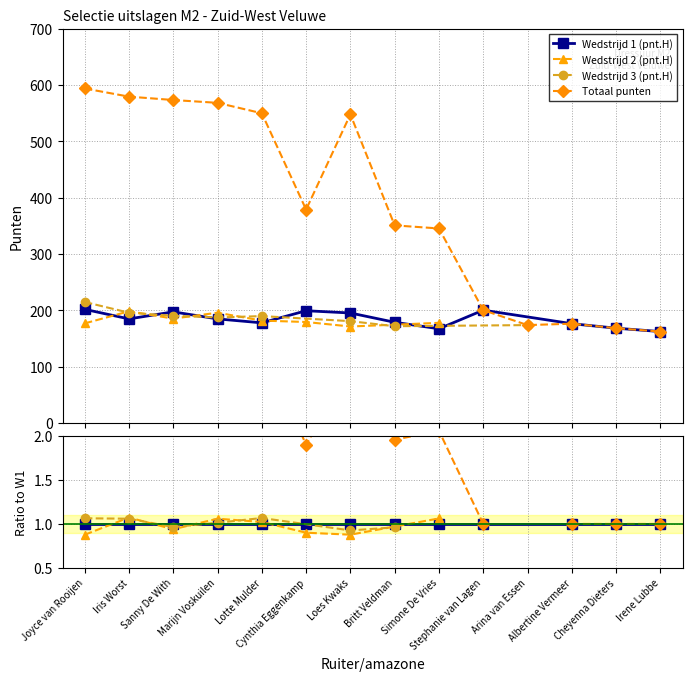

What is the value of the Wedstrijd 2 (pnt.H) point at the 2nd from the left?

198.5